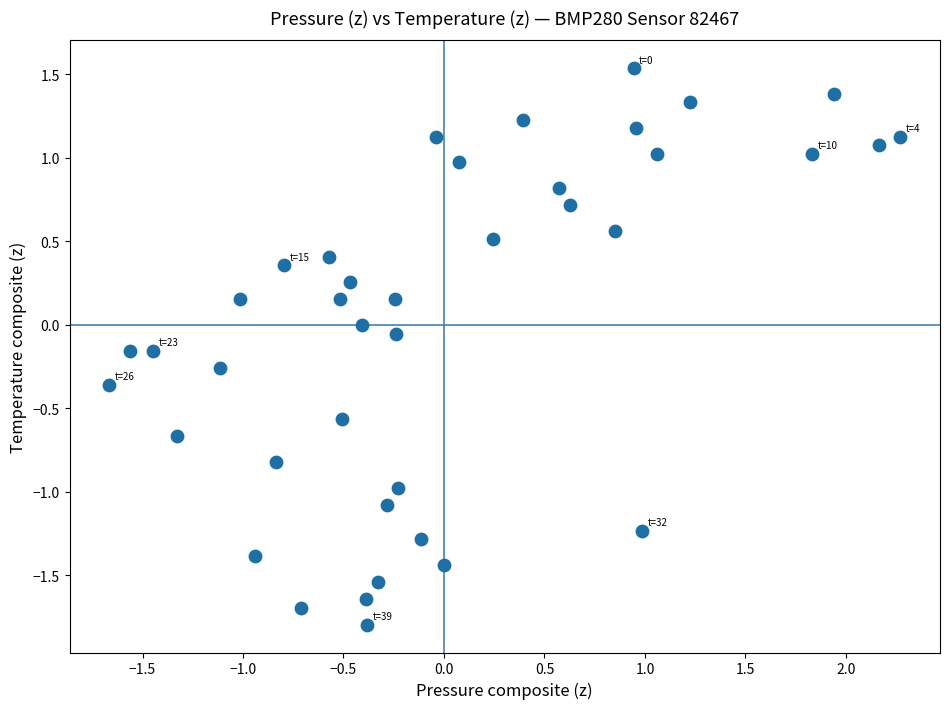

What is the range of Y values (max minus min)?

3.3